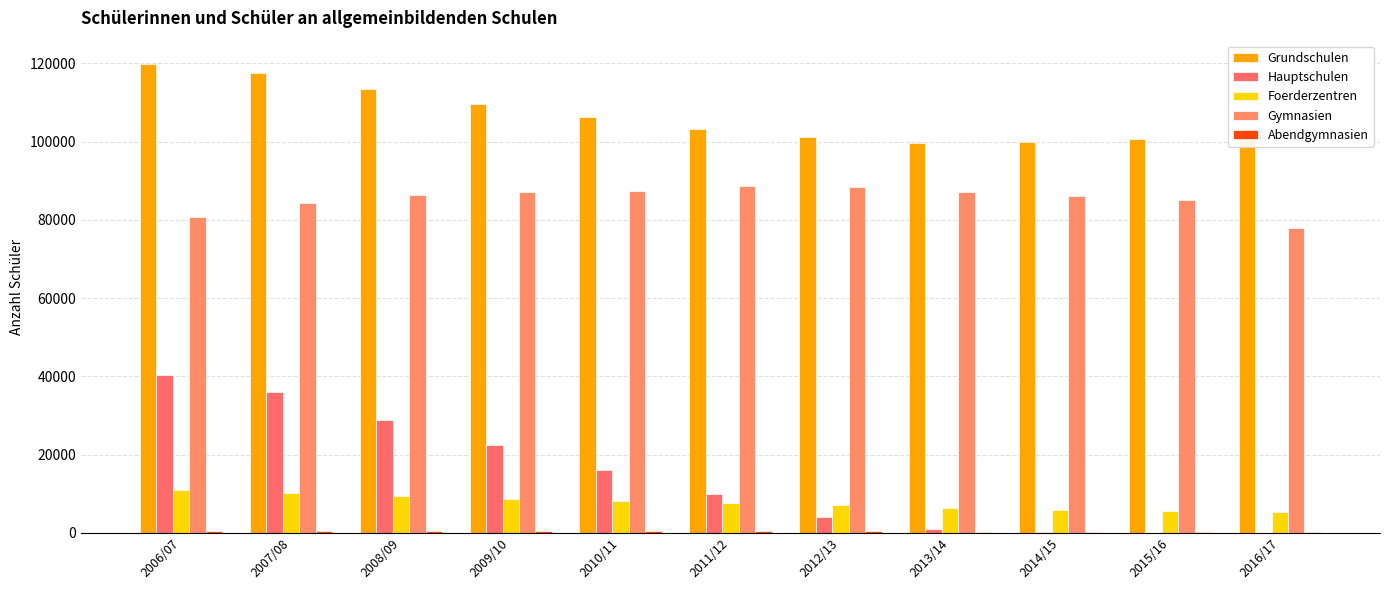

Count the number of categories in the chart.

11